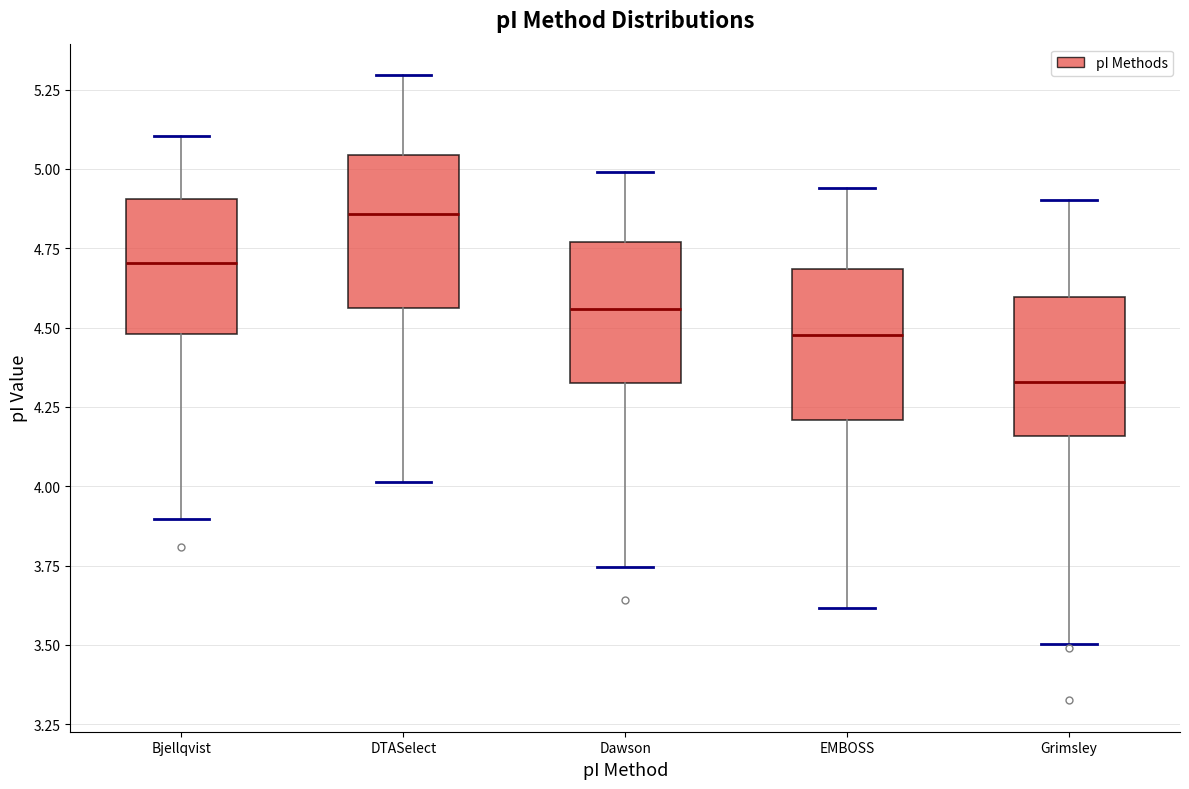

Reading left to right, read every box against the y-axis: the position of its median line, the range the box covers, and the ends of its whiskers. The values are not printed on the chart, so give them approximately, as read against the axis.

Bjellqvist: median 4.70, box 4.50 to 4.90, whiskers 3.90 to 5.10
DTASelect: median 4.85, box 4.55 to 5.05, whiskers 4.00 to 5.30
Dawson: median 4.55, box 4.35 to 4.75, whiskers 3.75 to 5.00
EMBOSS: median 4.50, box 4.20 to 4.70, whiskers 3.60 to 4.95
Grimsley: median 4.35, box 4.15 to 4.60, whiskers 3.50 to 4.90